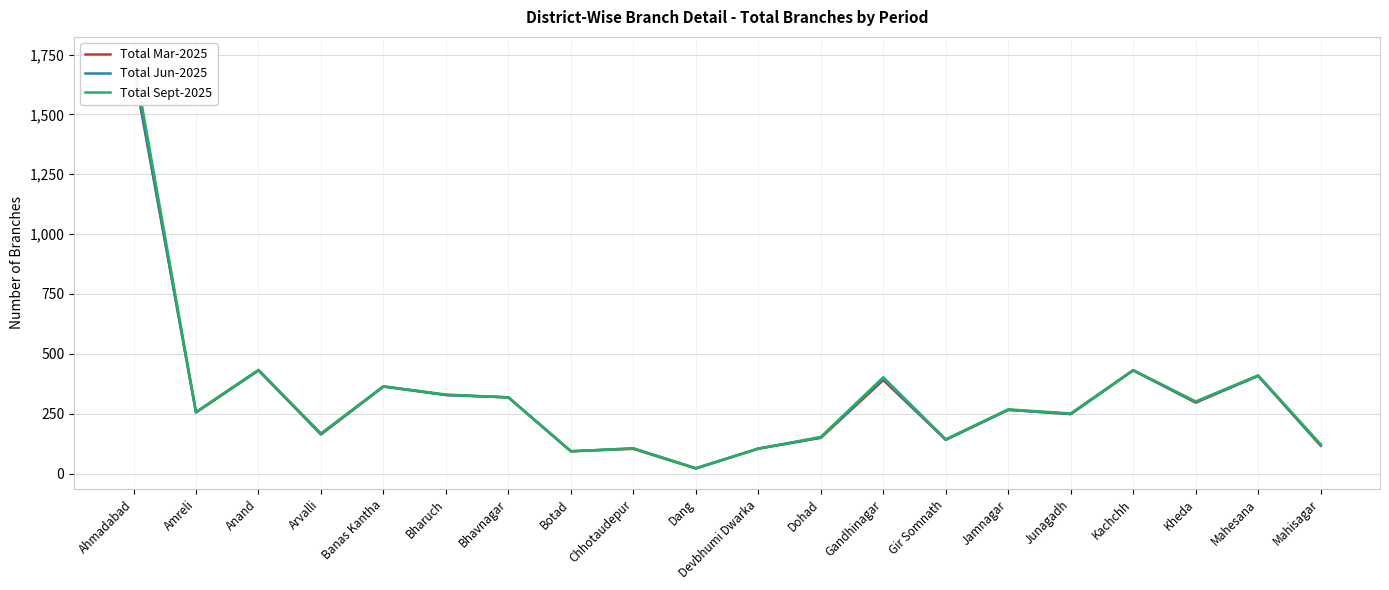

Reading left to right, transcribe all the data shown in this chart.

Total Mar-2025: 1692	255	431	163	363	328	318	93	103	21	104	149	390	141	266	248	431	296	408	116
Total Jun-2025: 1703	256	431	166	364	328	318	93	105	22	104	150	397	141	266	249	431	299	408	119
Total Sept-2025: 1738	257	433	167	364	330	318	93	105	22	104	153	402	143	268	251	432	301	410	122